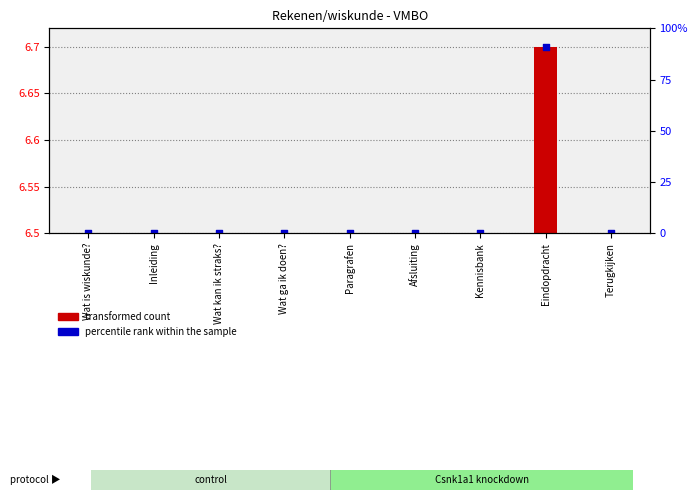

Between Afsluiting and Wat ga ik doen?, which is larger?

Afsluiting